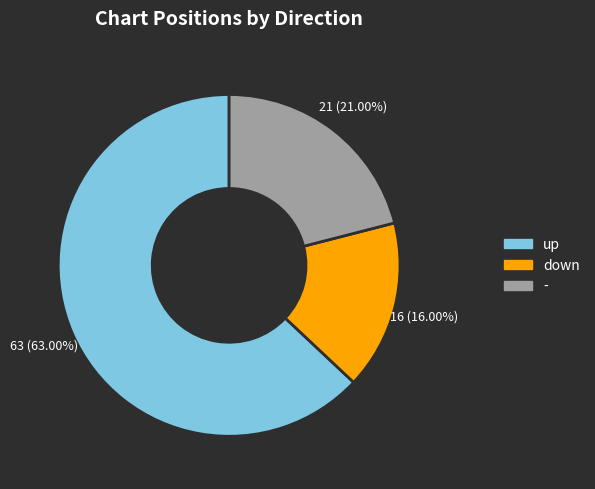

To the nearest percent, what percentage of the pie is -?

21%